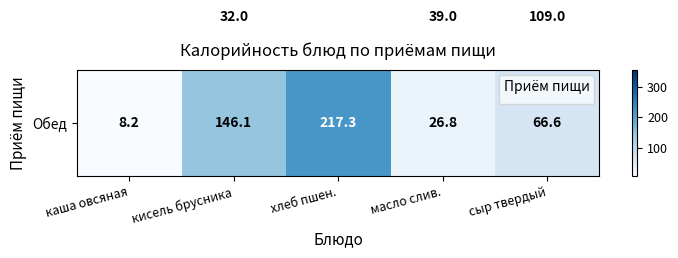

At which category is the sum across all series the highest?

хлеб пшен.